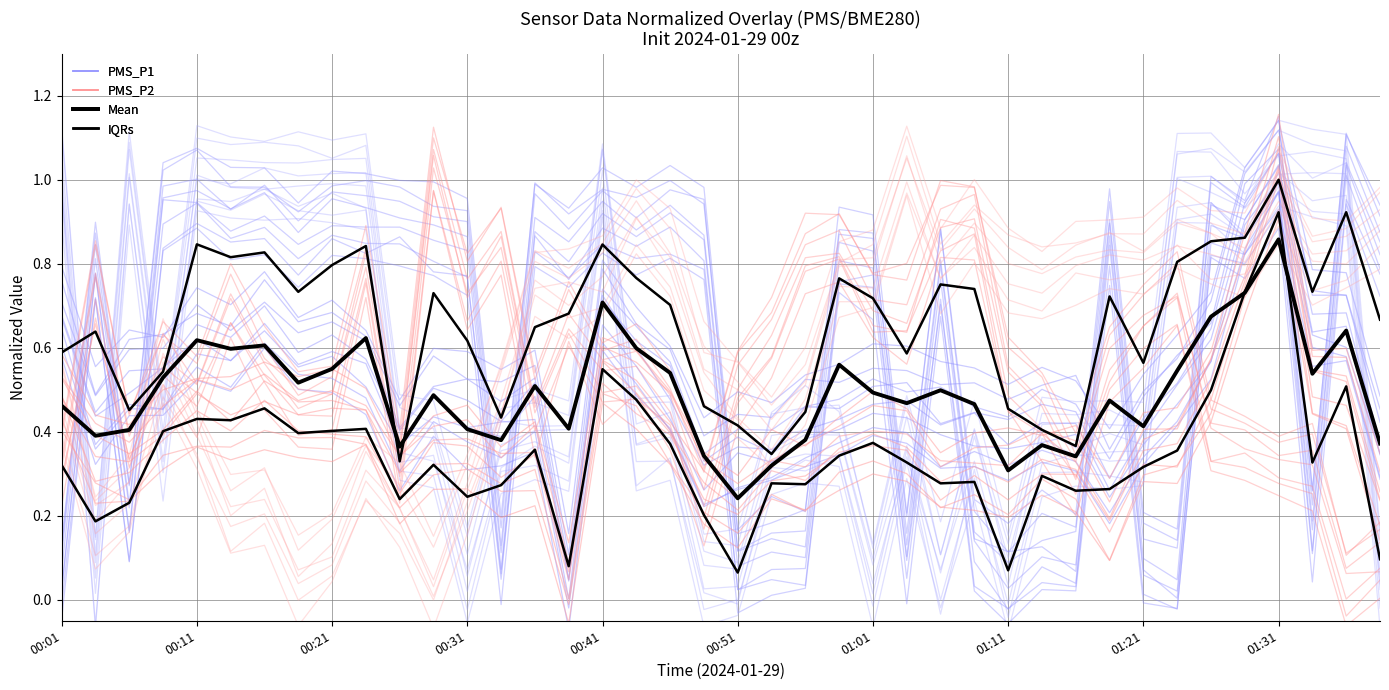

Which series changed the most between 01:21 and 23?

PMS_P1